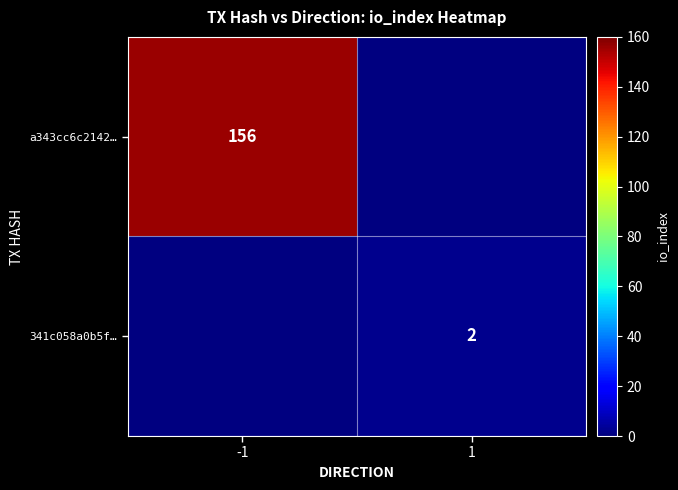

Is it true that a343cc6c2142… equals 156 at -1?

True